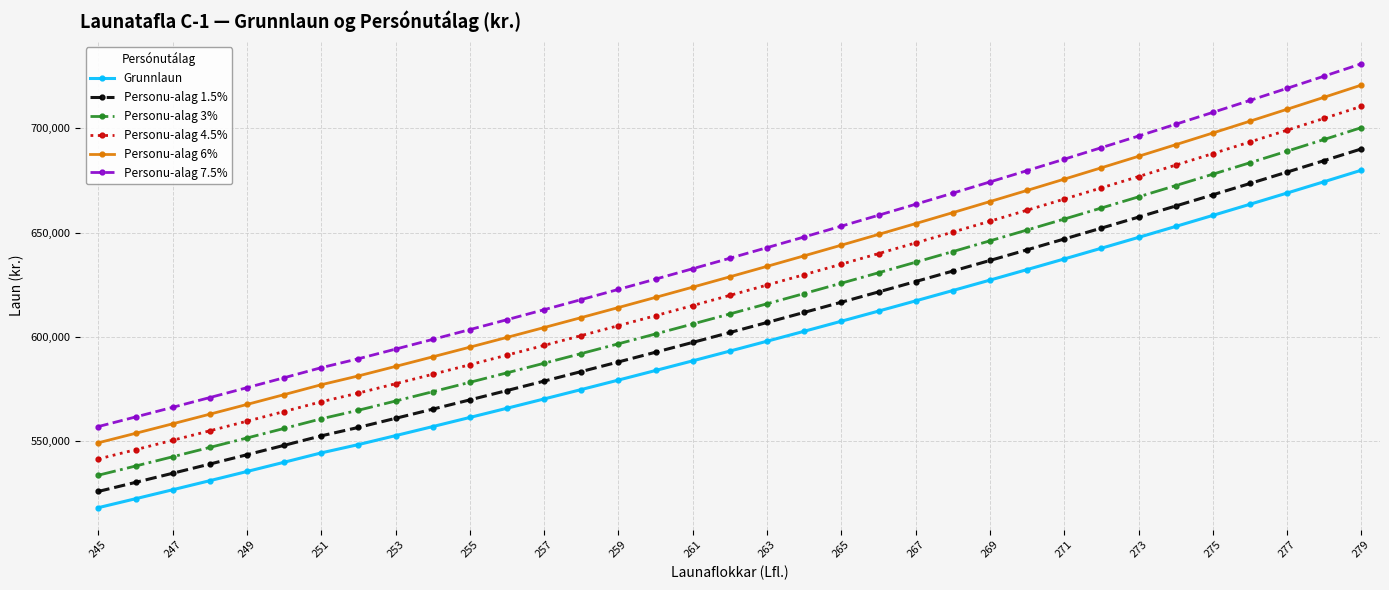

What is the sum of all Personu-alag 7.5% values?

22405523